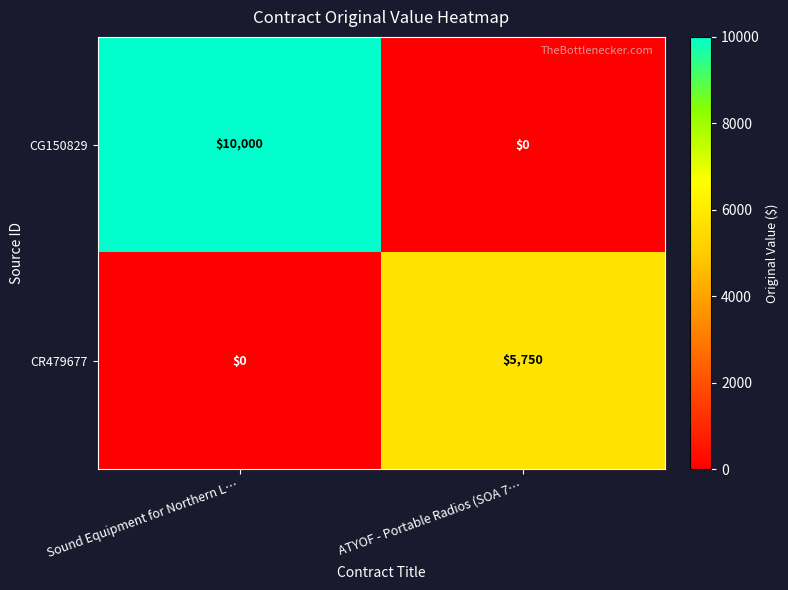

At how many categories does at least one series exceed 7939?

1